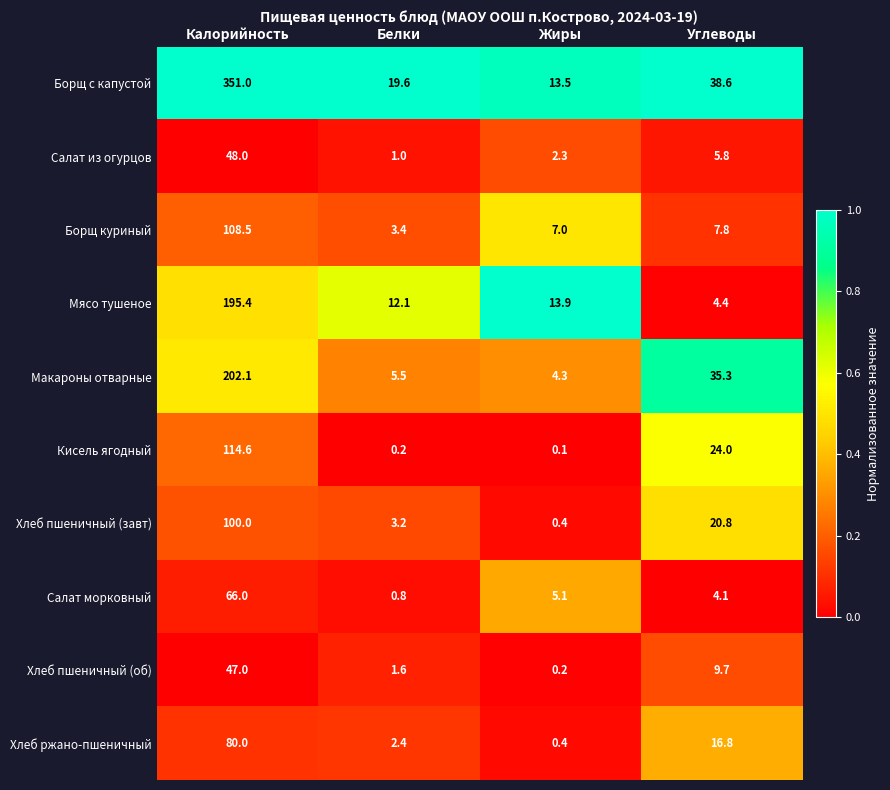

At Углеводы, list the series in order from largest to smallest.

Борщ с капустой, Макароны отварные, Кисель ягодный, Хлеб пшеничный (завт), Хлеб ржано-пшеничный, Хлеб пшеничный (об), Борщ куриный, Салат из огурцов, Мясо тушеное, Салат морковный